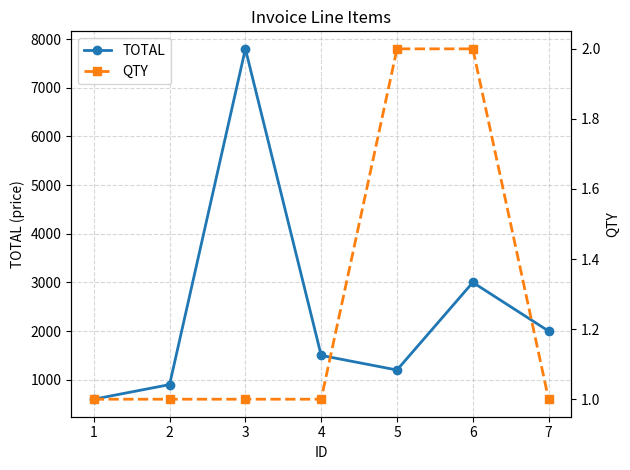

The QTY series shows 1 at 4. True or false?

True